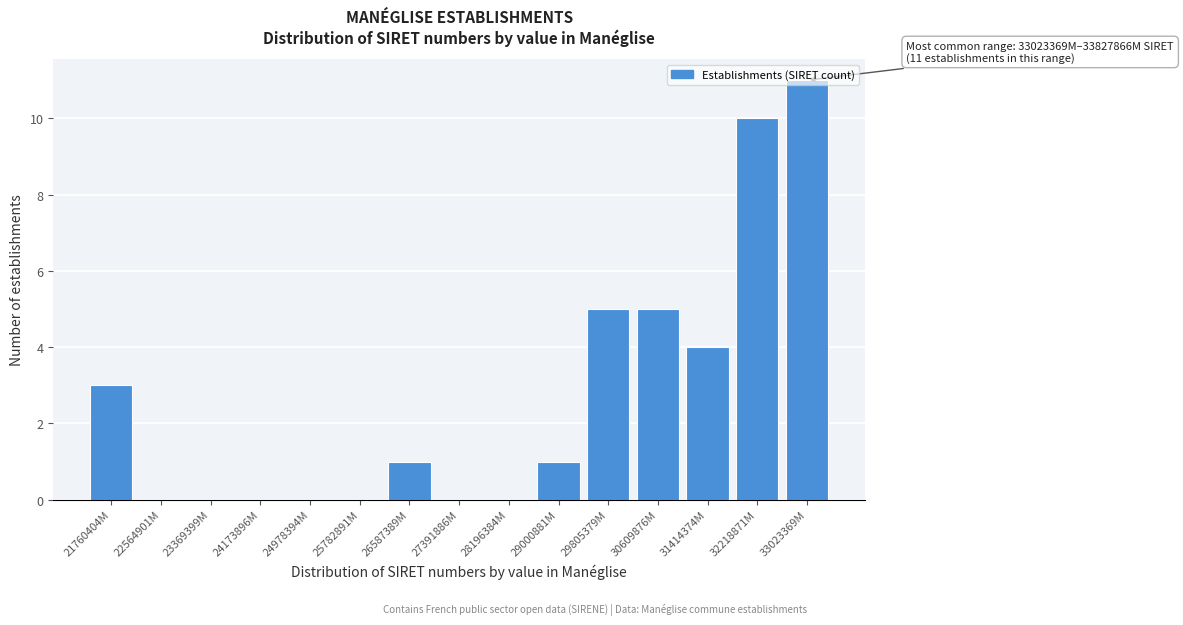

Between 22564901M and 21760404M, which is larger?

21760404M